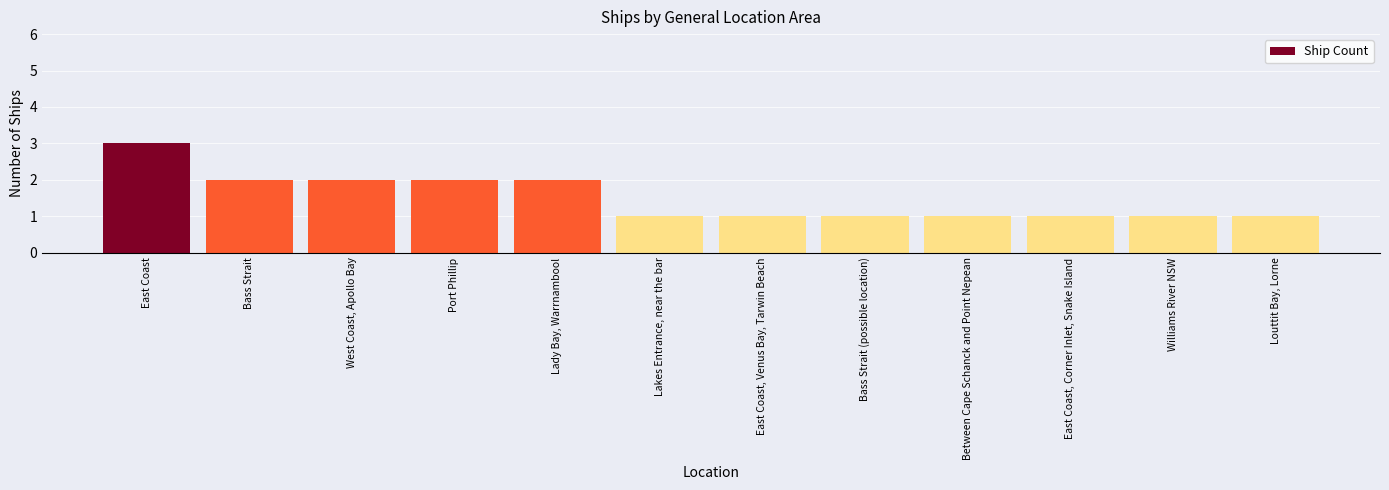

The value at Bass Strait is 1. True or false?

False